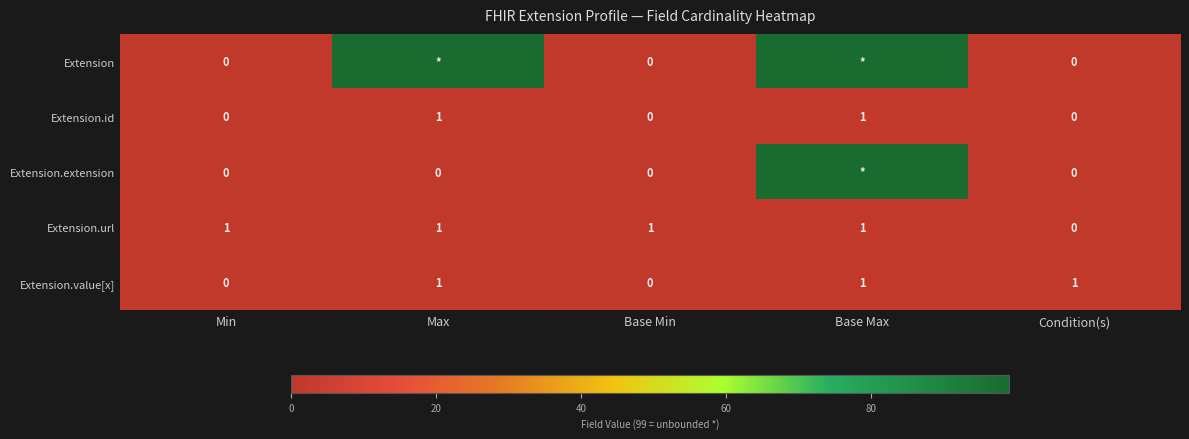

At which label is Extension.url closest to 0?

Condition(s)